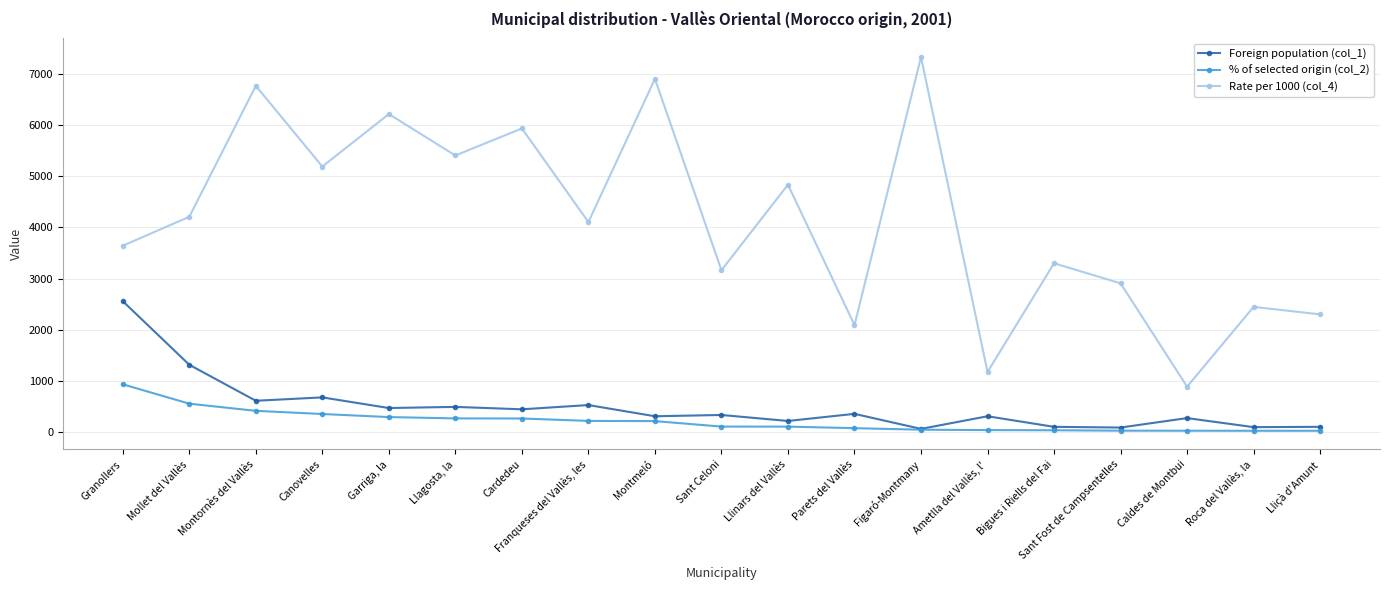

What is the average value of the Foreign population (col_1) series?

490